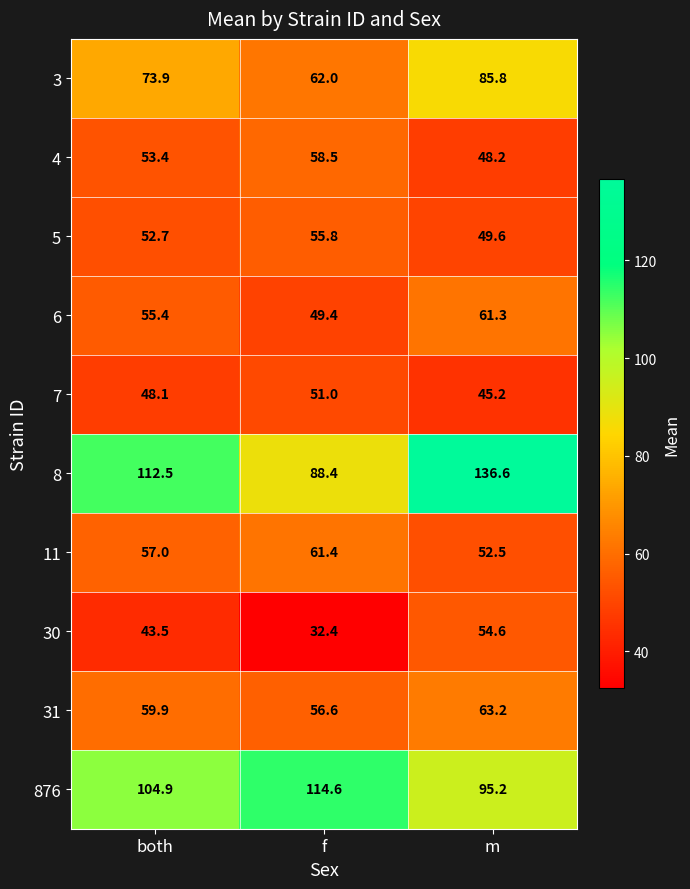

How many data points in 6 are less than 55?

1